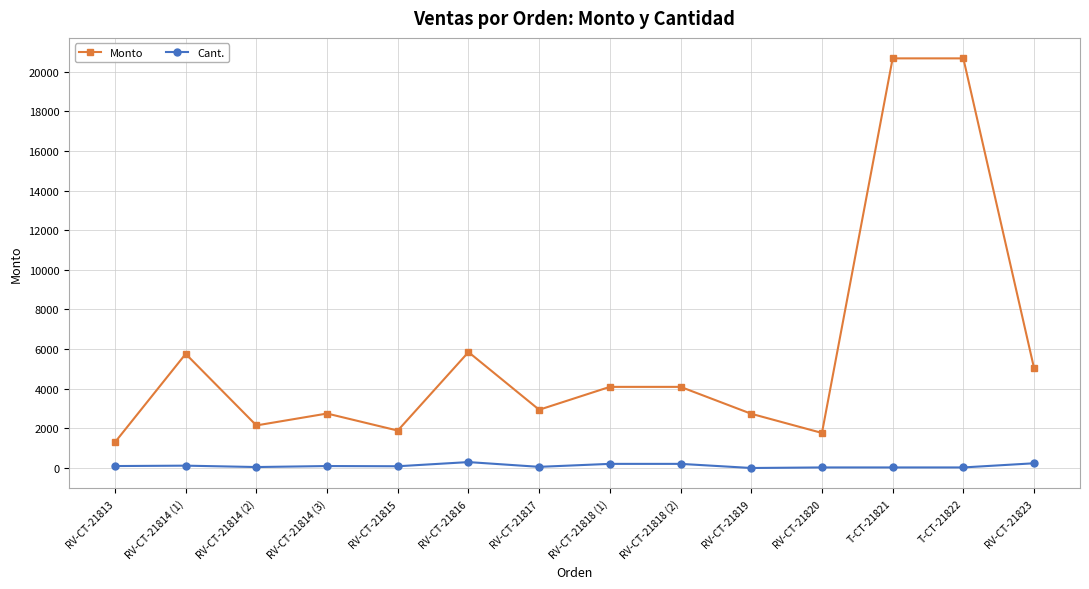

True or false: Monto and Cant. cross at least once.

False